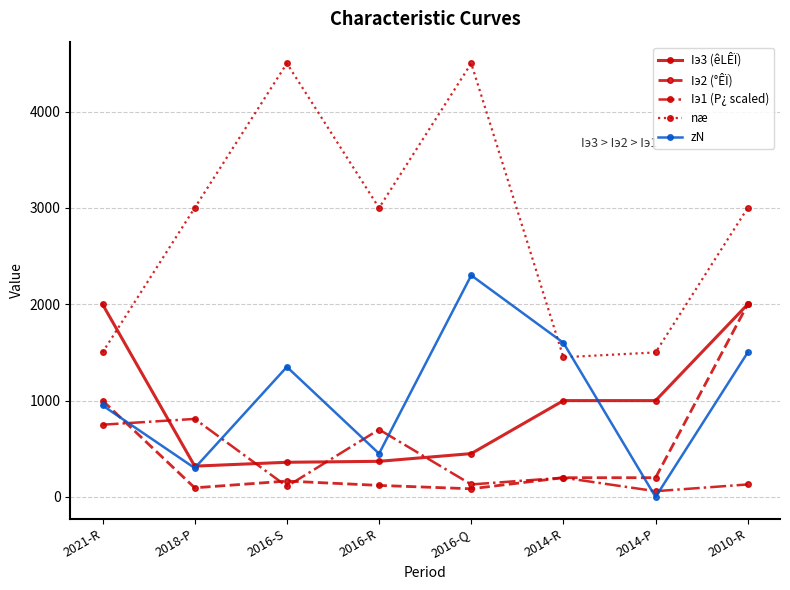

What is the label of the 6th point from the right?

2016-S